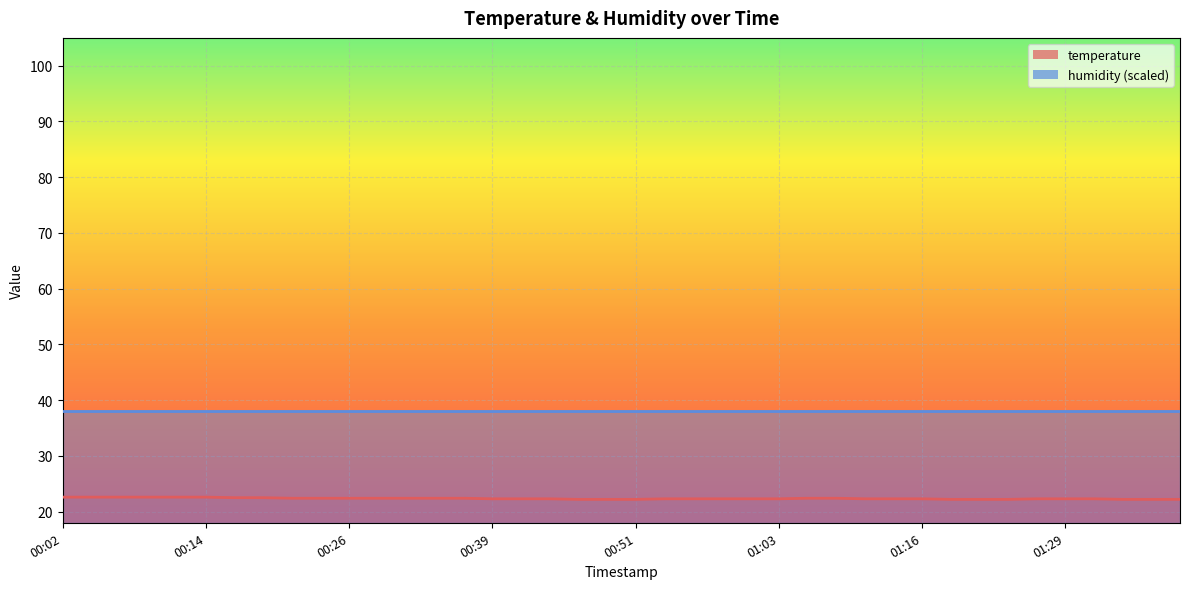

What is the difference between the maximum and minimum values?

0.4